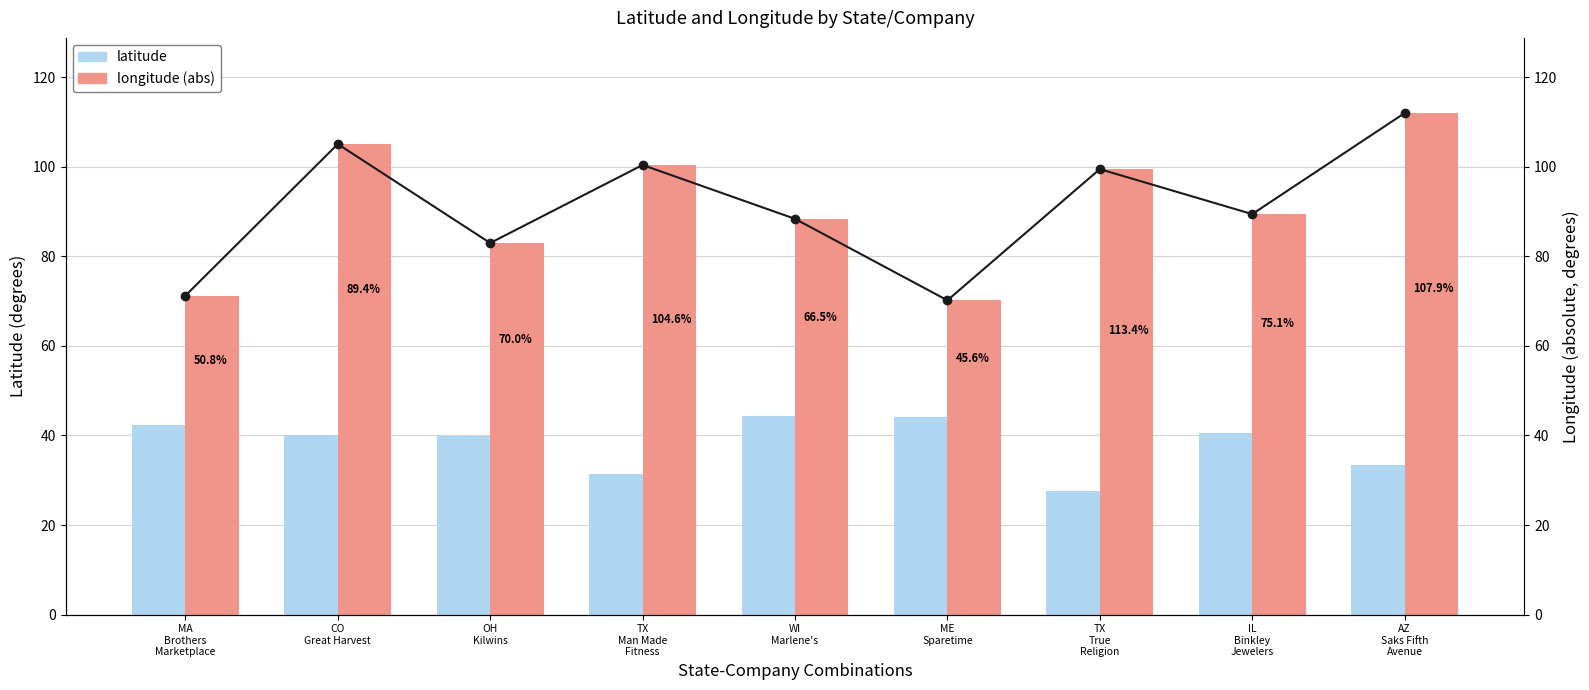

Which series has the widest spread of values?

longitude (abs)